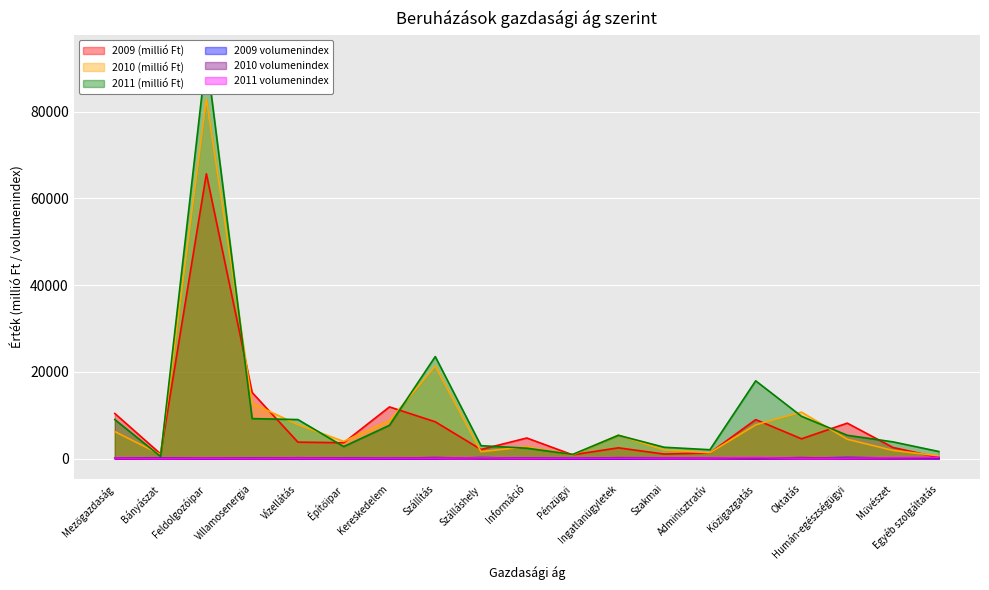

The 2011 (millió Ft) series shows 17939.0 at Közigazgatás. True or false?

True